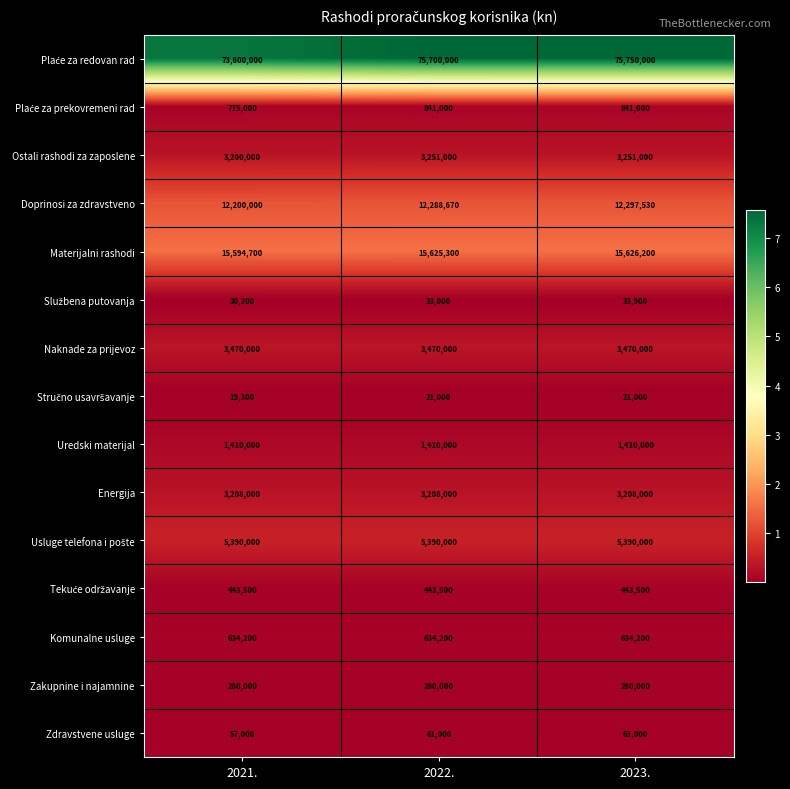

What is the minimum value shown in the chart?

19300